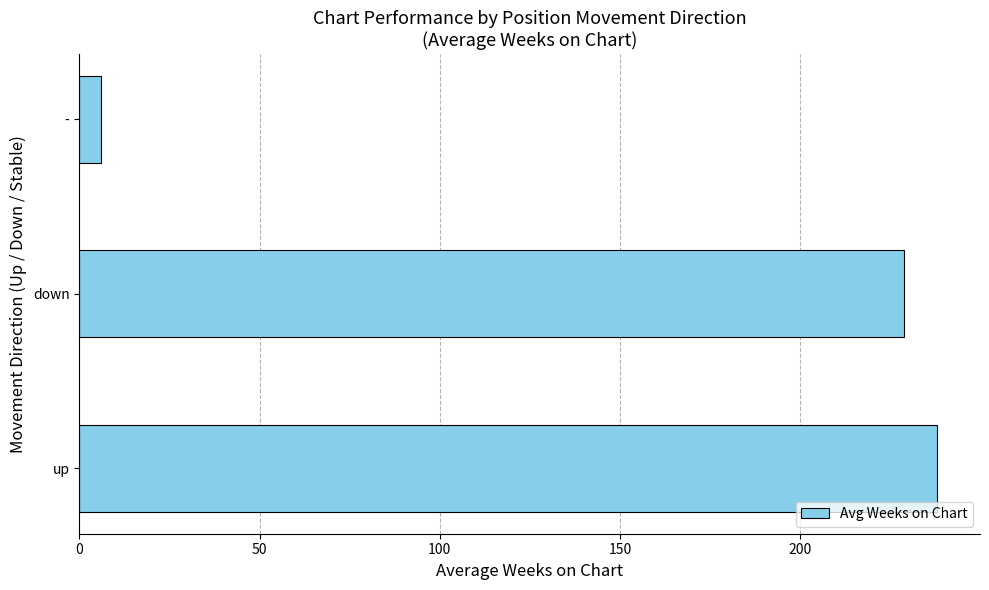

Reading bottom to top, extract all data points from this chart.

up=238.0	down=228.8	-=6.0